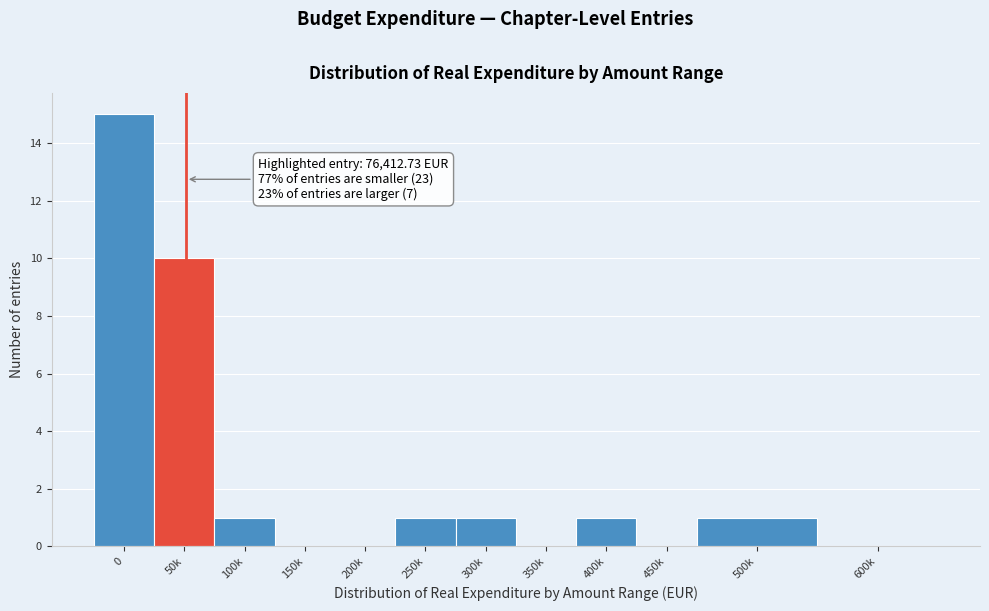

Reading right to left, list all the values displayed in this chart.

600k=0	500k=1	450k=0	400k=1	350k=0	300k=1	250k=1	200k=0	150k=0	100k=1	50k=10	0=15